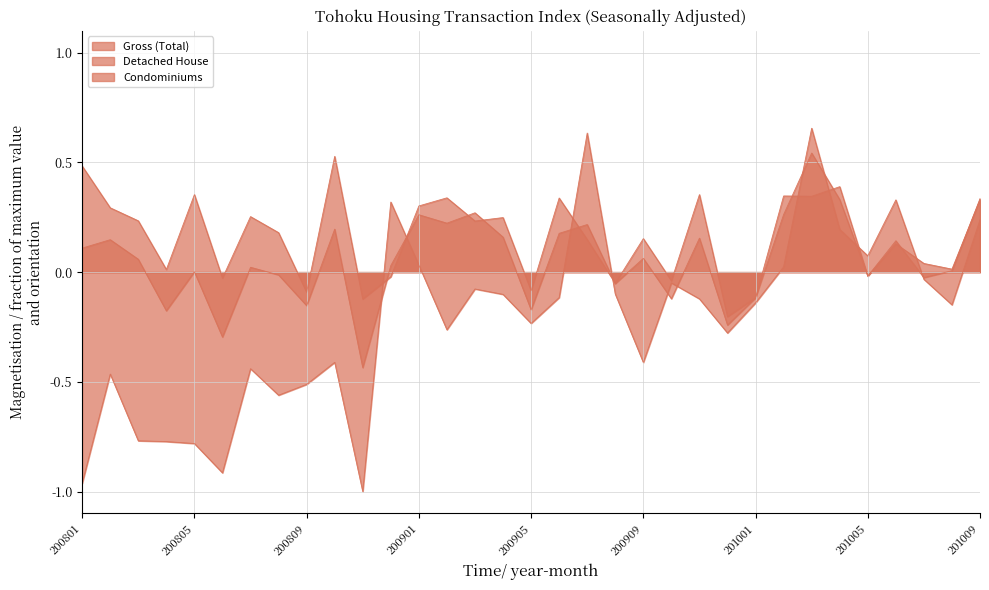

What are all the series names shown in the legend?

Gross (Total), Detached House, Condominiums